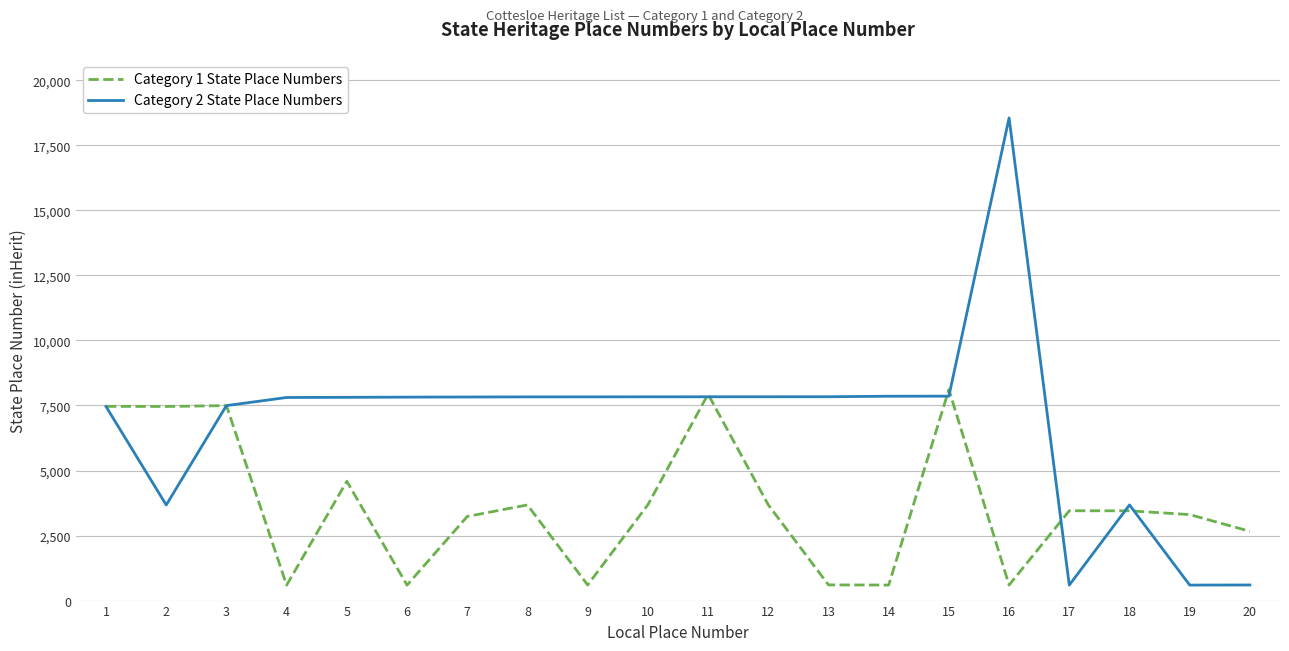

Rank the series by their average value, from highest to lowest.

Category 2 State Place Numbers, Category 1 State Place Numbers